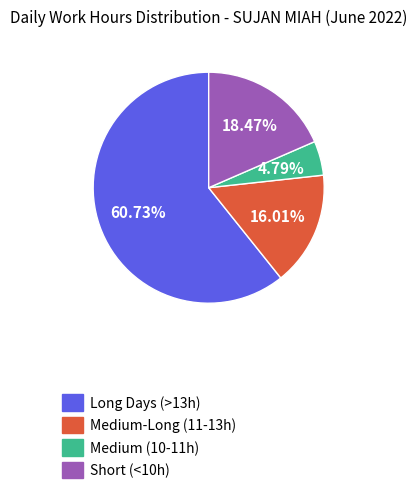

Rank the categories by value from highest to lowest.

Long Days (>13h), Short (<10h), Medium-Long (11-13h), Medium (10-11h)